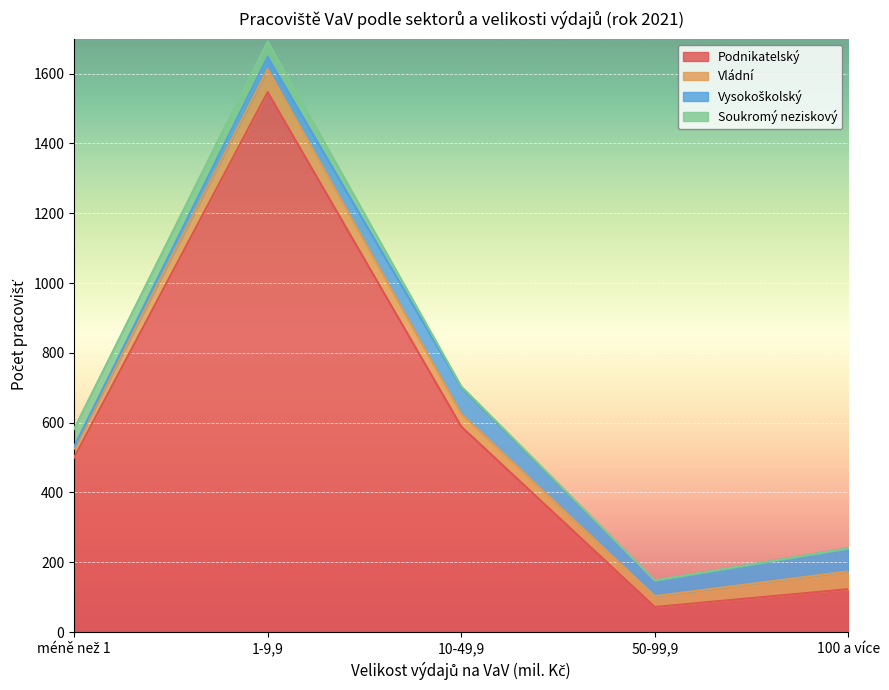

What is the difference between the highest and lowest values at 100 a více?

123